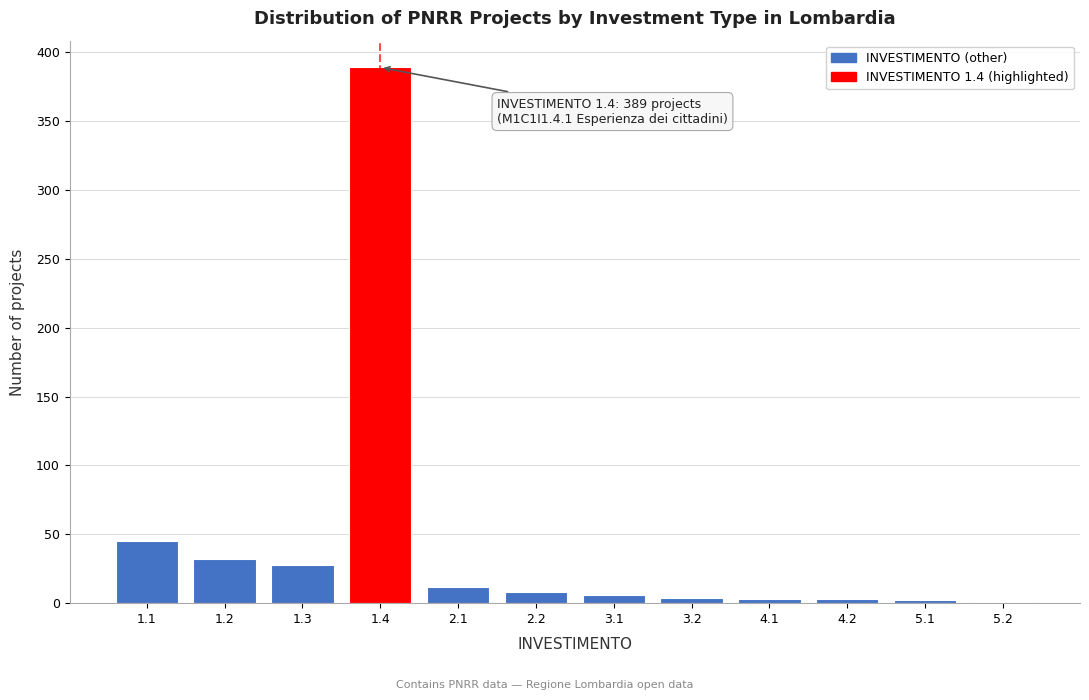

What is the sum of all values?

533